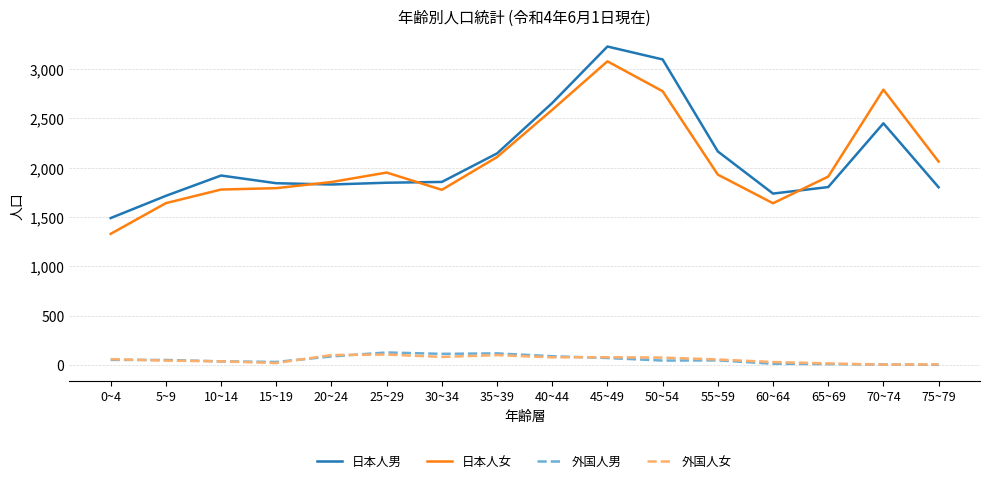

At which category is the sum across all series the highest?

45~49